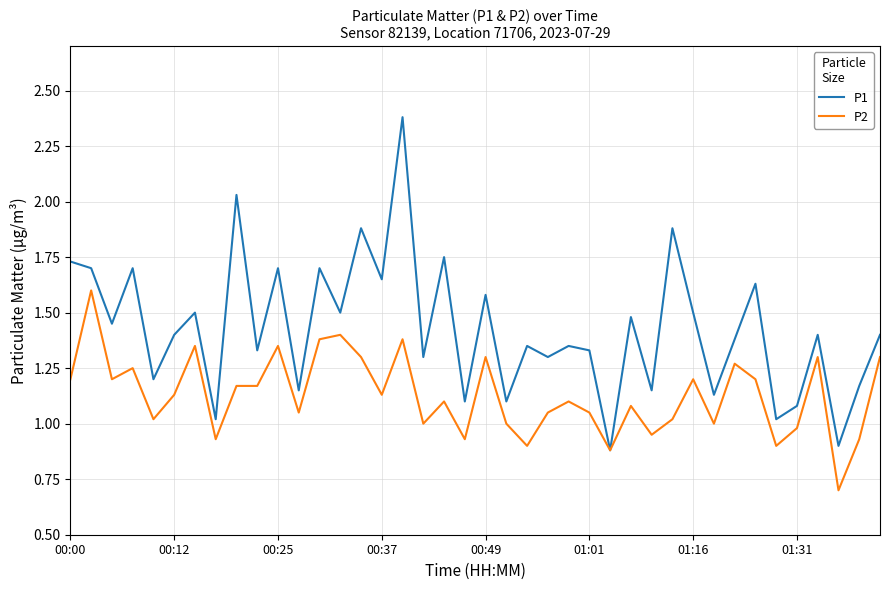

What is the minimum value for P2?

0.7